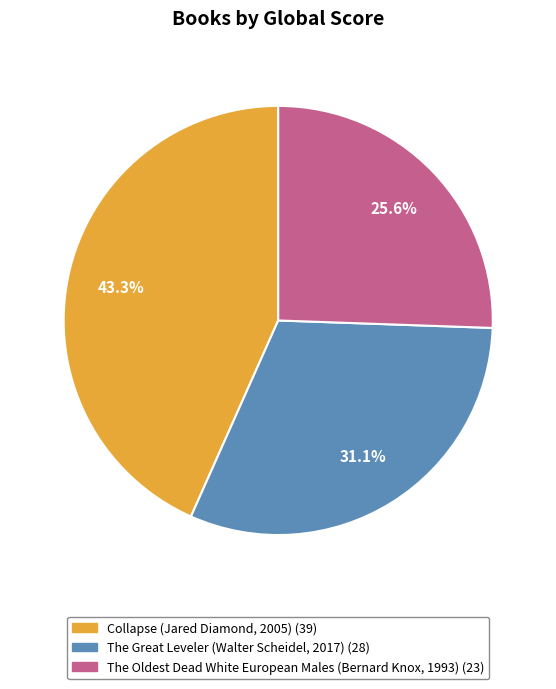

To the nearest percent, what is the difference between the largest and smallest slice percentages?

18%